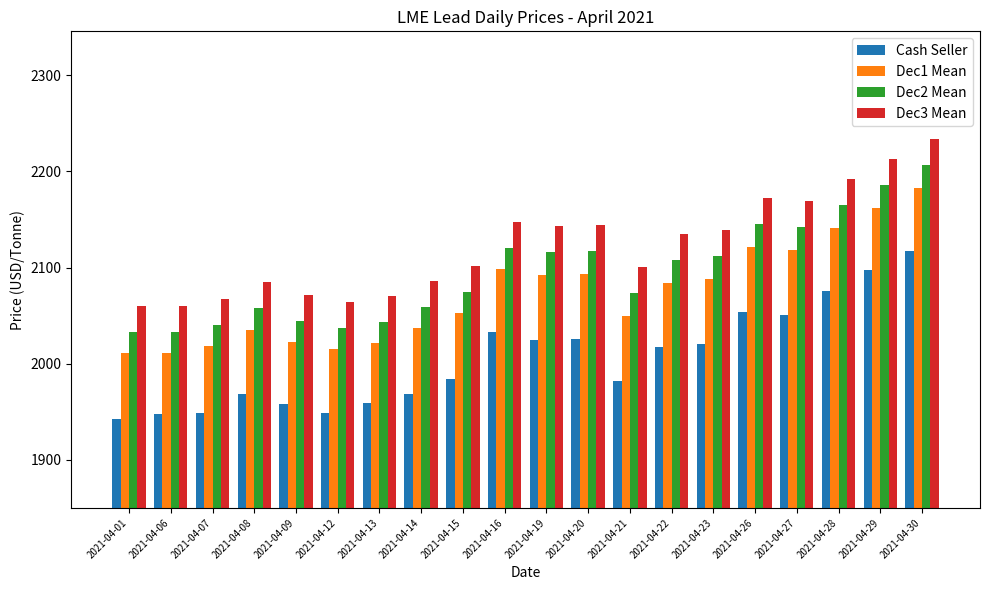

The Cash Seller series shows 2051.0 at 2021-04-27. True or false?

True